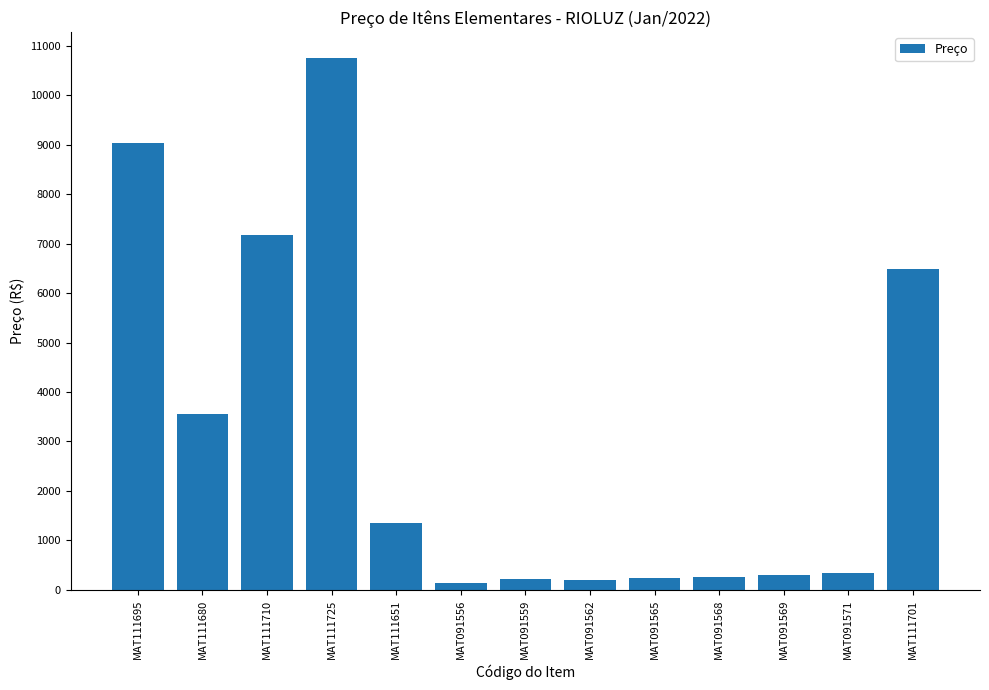

What is the label of the 8th bar from the left?

MAT091562